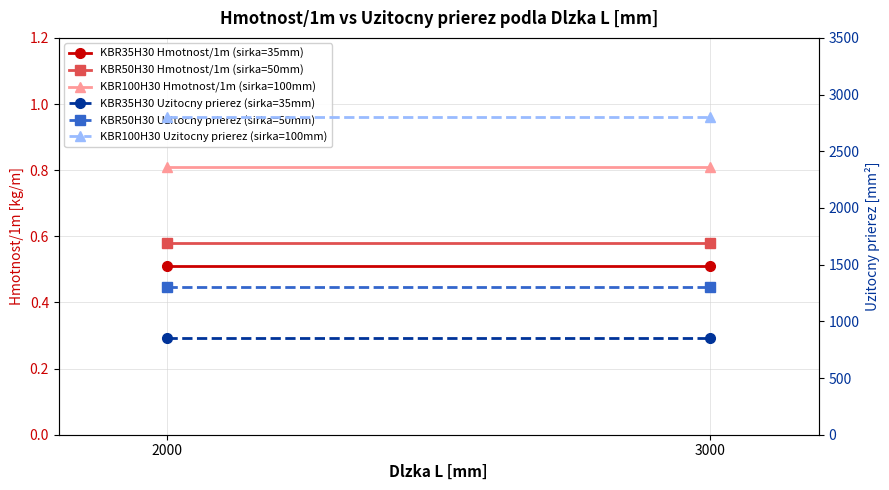

Is this an area chart (filled region under the line)?

No